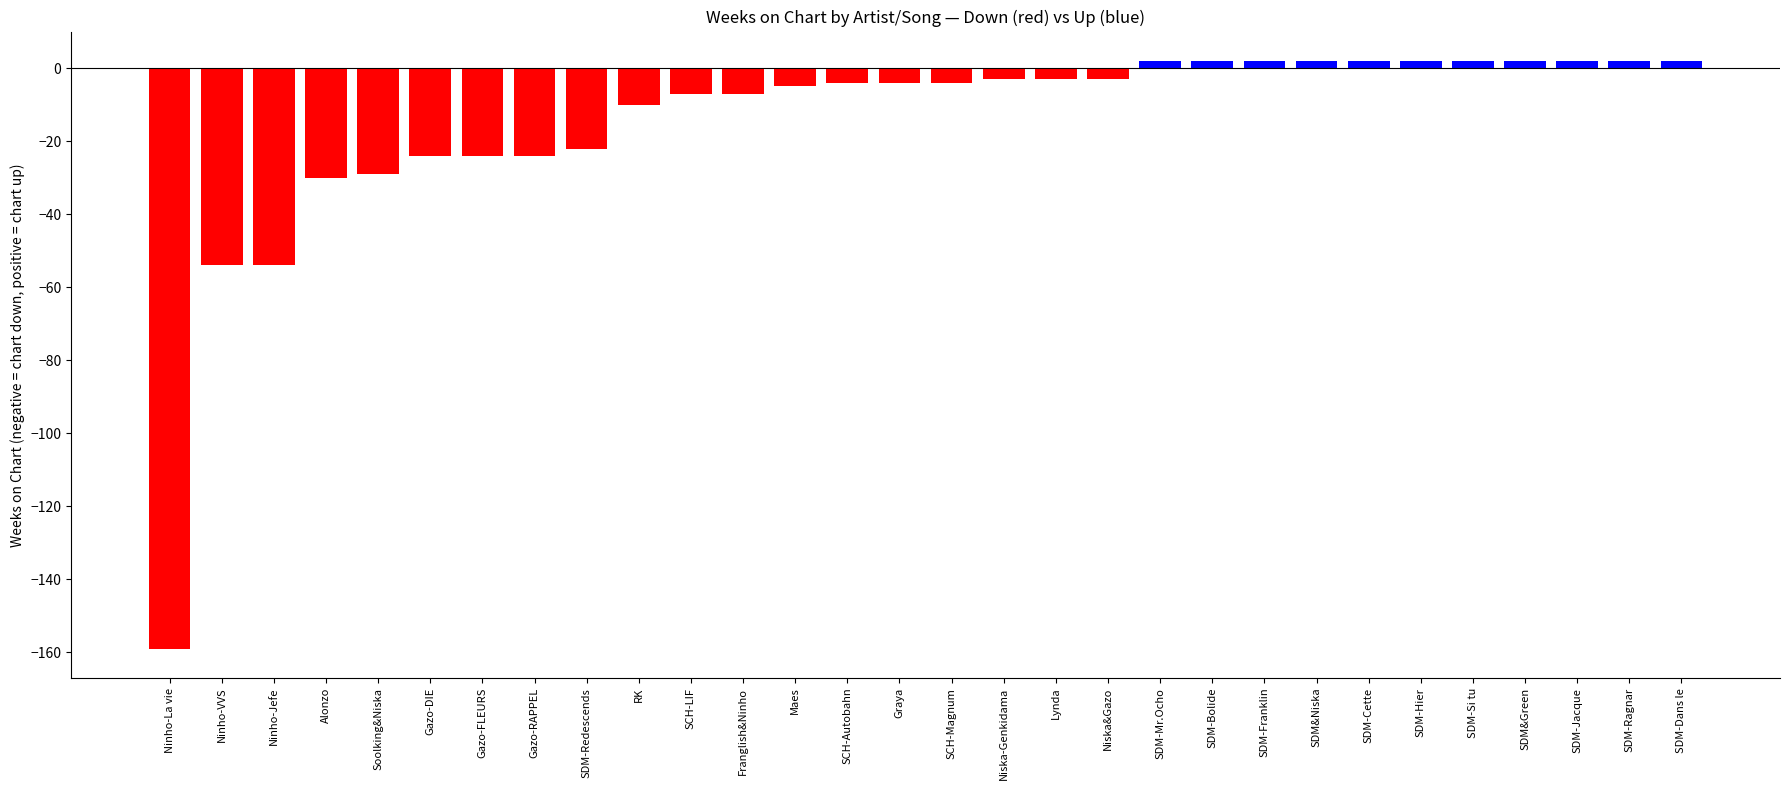

What is the label of the 26th bar from the left?

SDM-Si tu